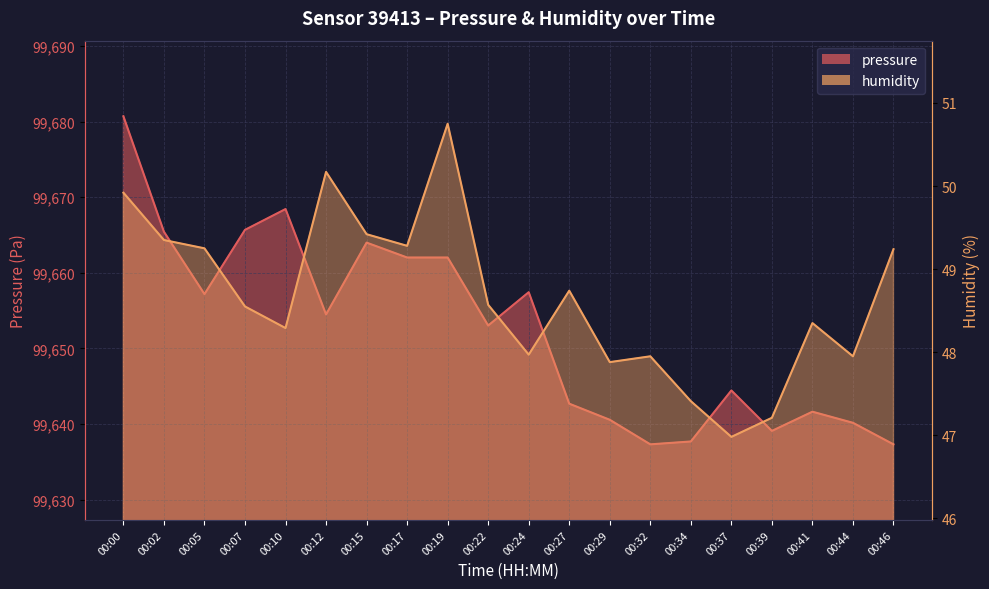

Where does the humidity series first go above 48?

00:00